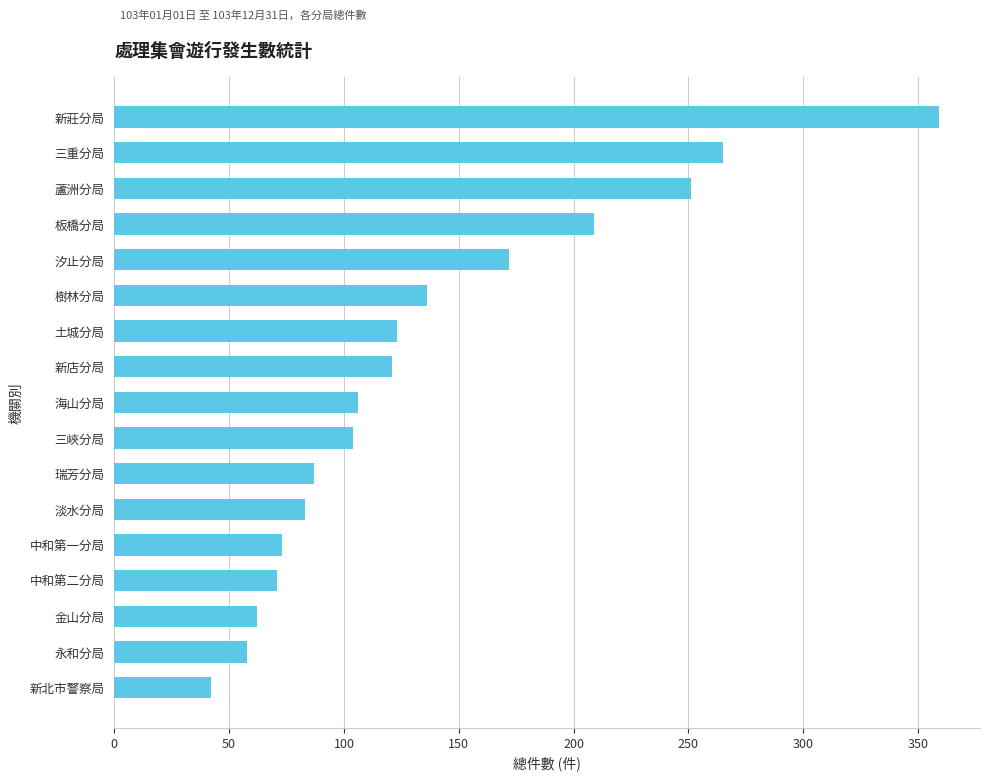

True or false: the data shows 128 at 蘆洲分局.

False